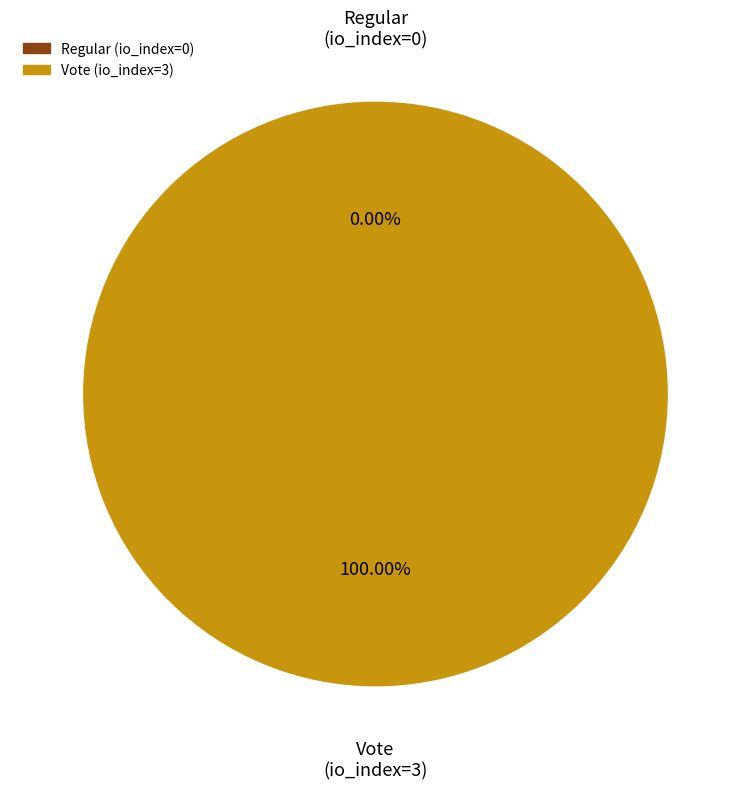

To the nearest percent, what is the average slice percentage?

50%